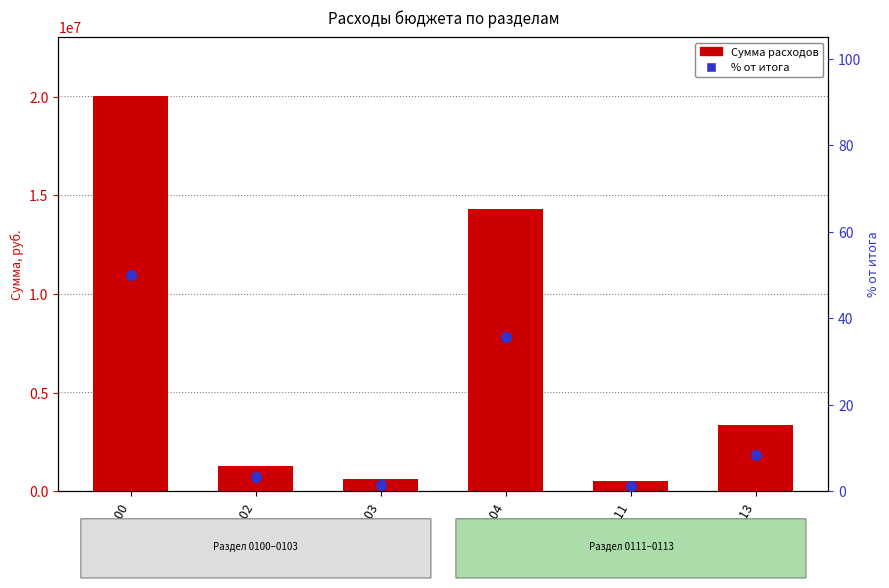

At how many categories does at least one series exceed 18568551?

1